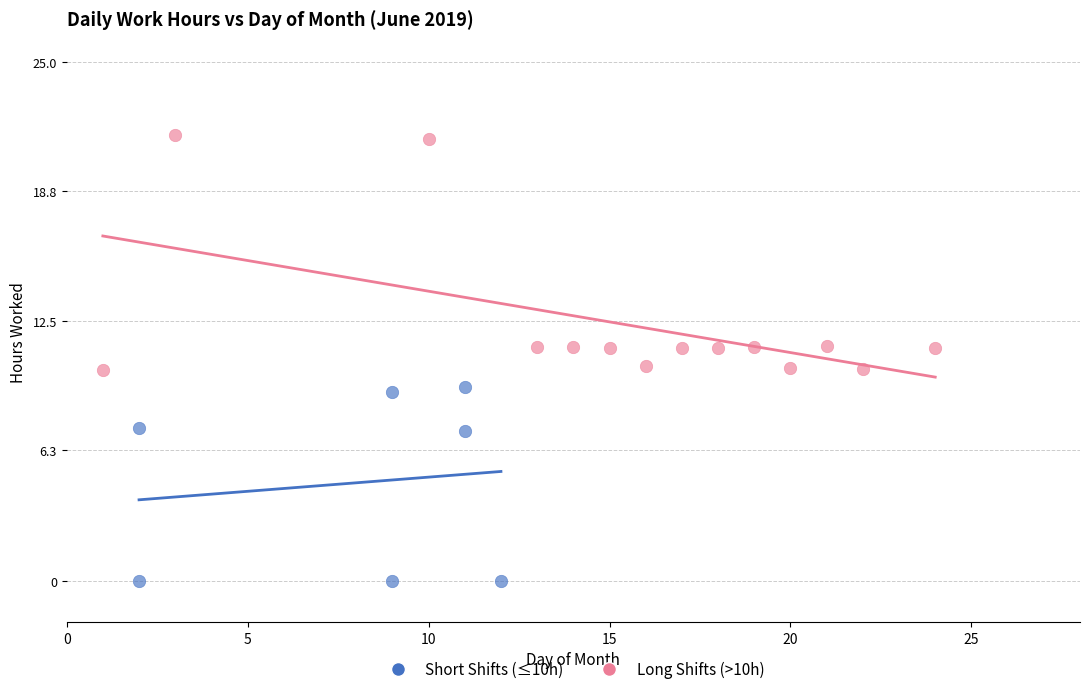

Which series reaches the minimum Y coordinate?

Short Shifts (≤10h)